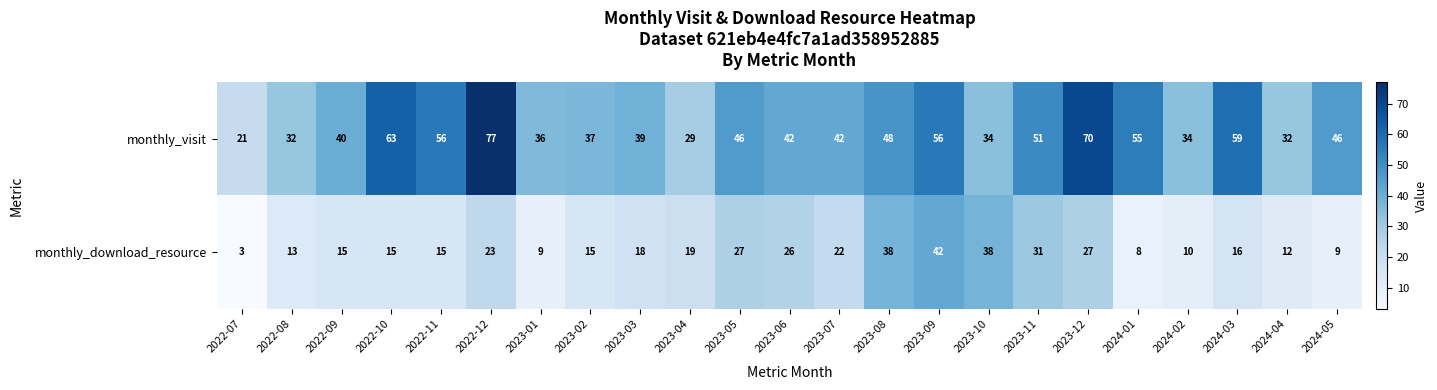

At which category is the sum across all series the highest?

2022-12